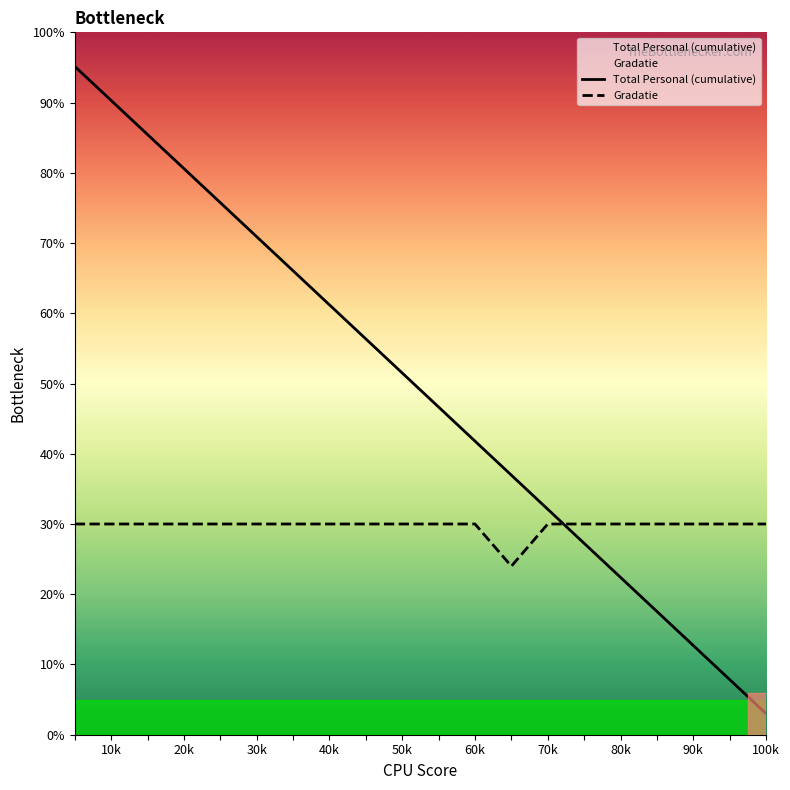

The Total Personal (cumulative) series shows 12.7 at 90k. True or false?

True